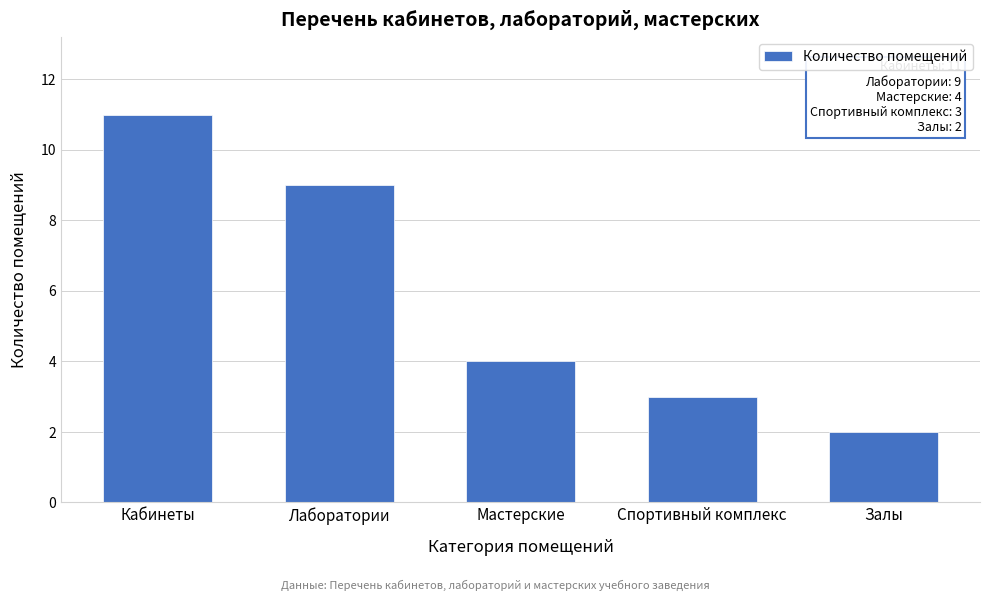

Reading left to right, list all the values displayed in this chart.

Кабинеты=11	Лаборатории=9	Мастерские=4	Спортивный комплекс=3	Залы=2